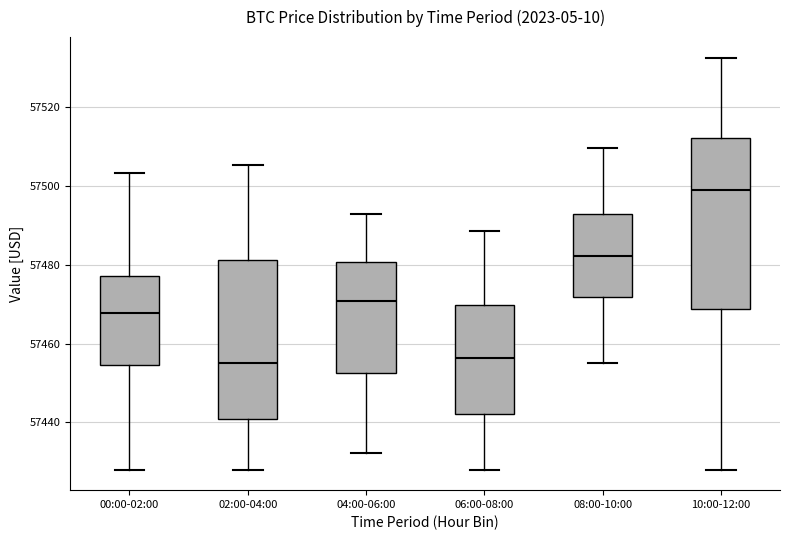

Where does the median line of the box for 02:00-04:00 sit on the y-axis? The values are not printed on the chart, so give them approximately, as read against the axis.

57456